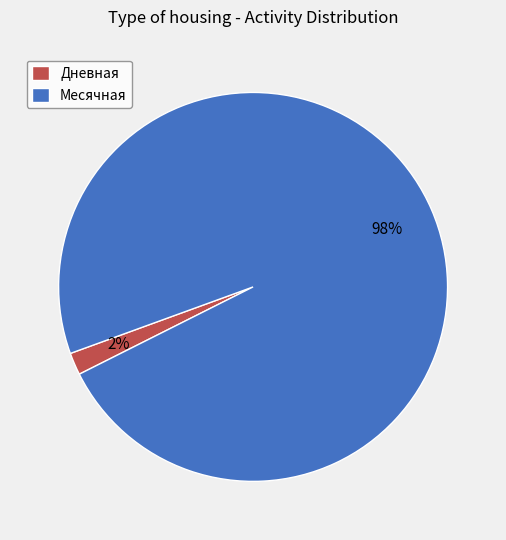

Count the number of slices in the pie.

2